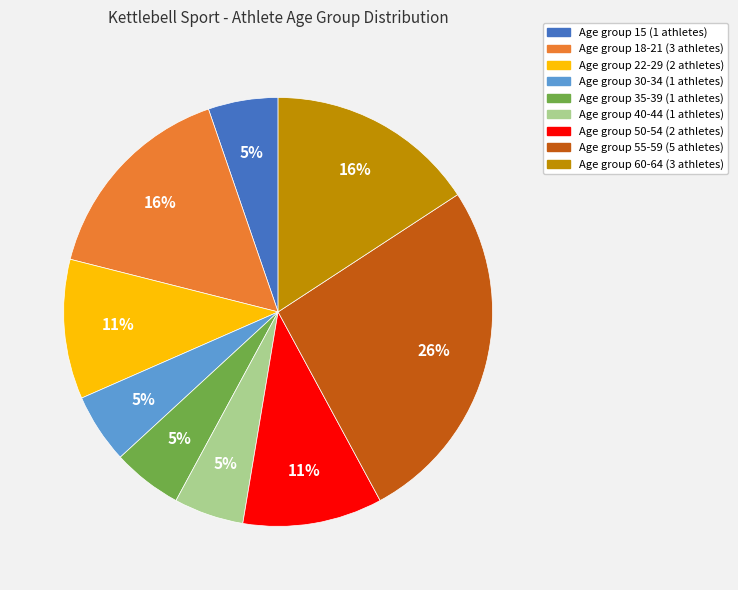

Does any single category account for the majority?

No